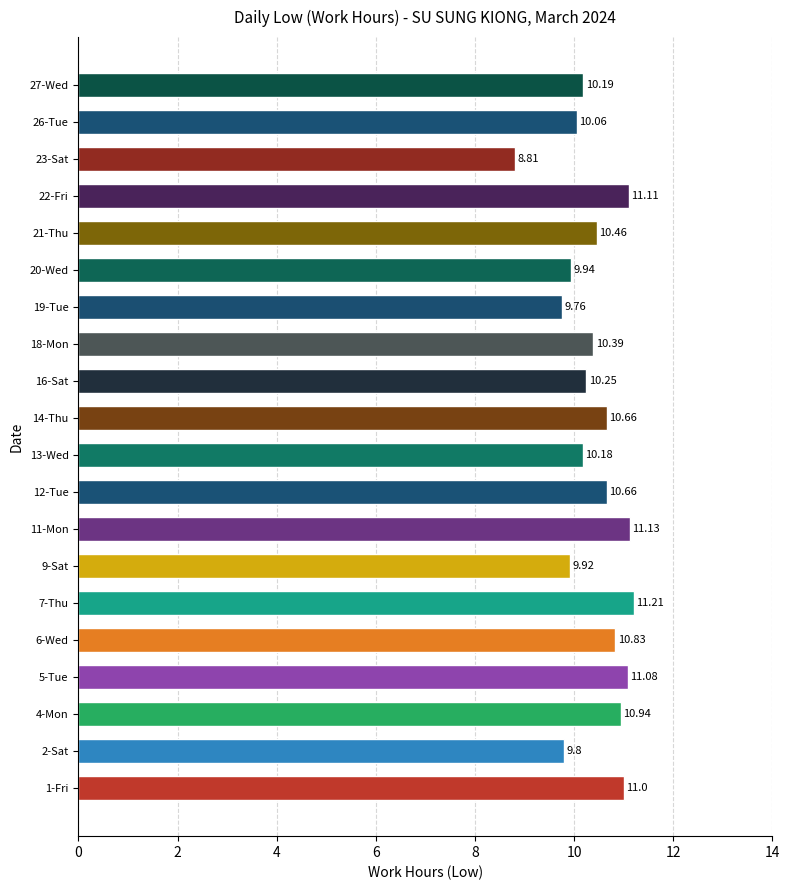

What is the difference between the values at 11-Mon and 16-Sat?

0.9